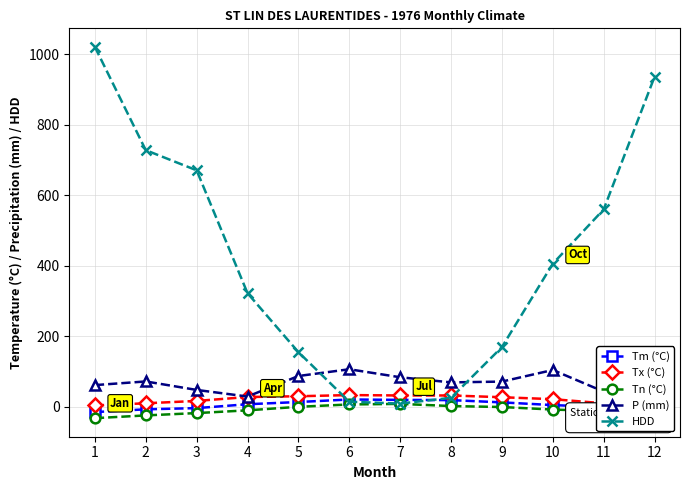

Rank the series at 2 from highest to lowest value.

HDD, P (mm), Tx (°C), Tm (°C), Tn (°C)